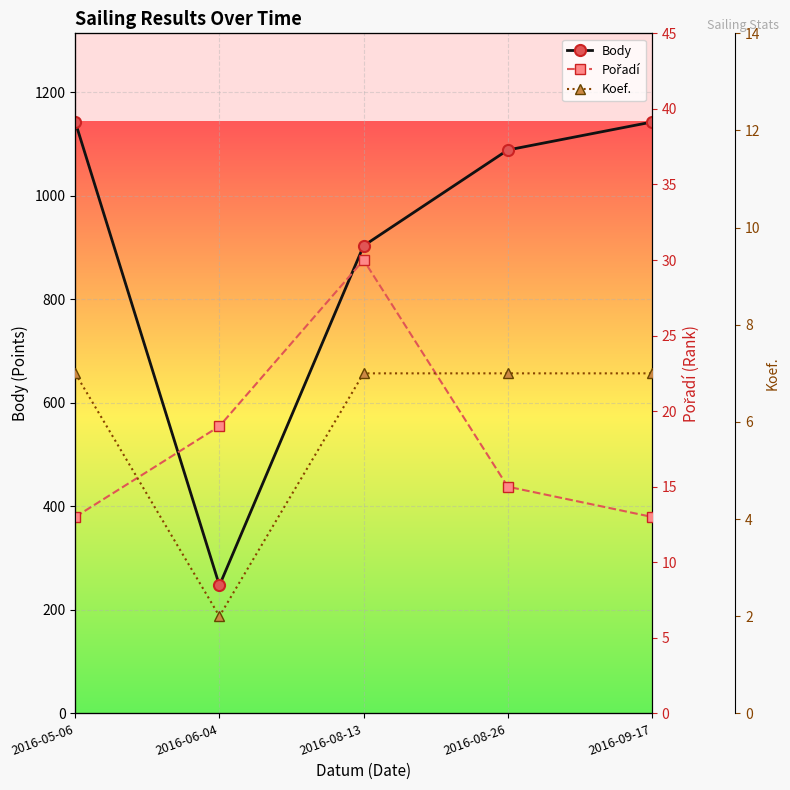

True or false: Body and Pořadí cross at least once.

False